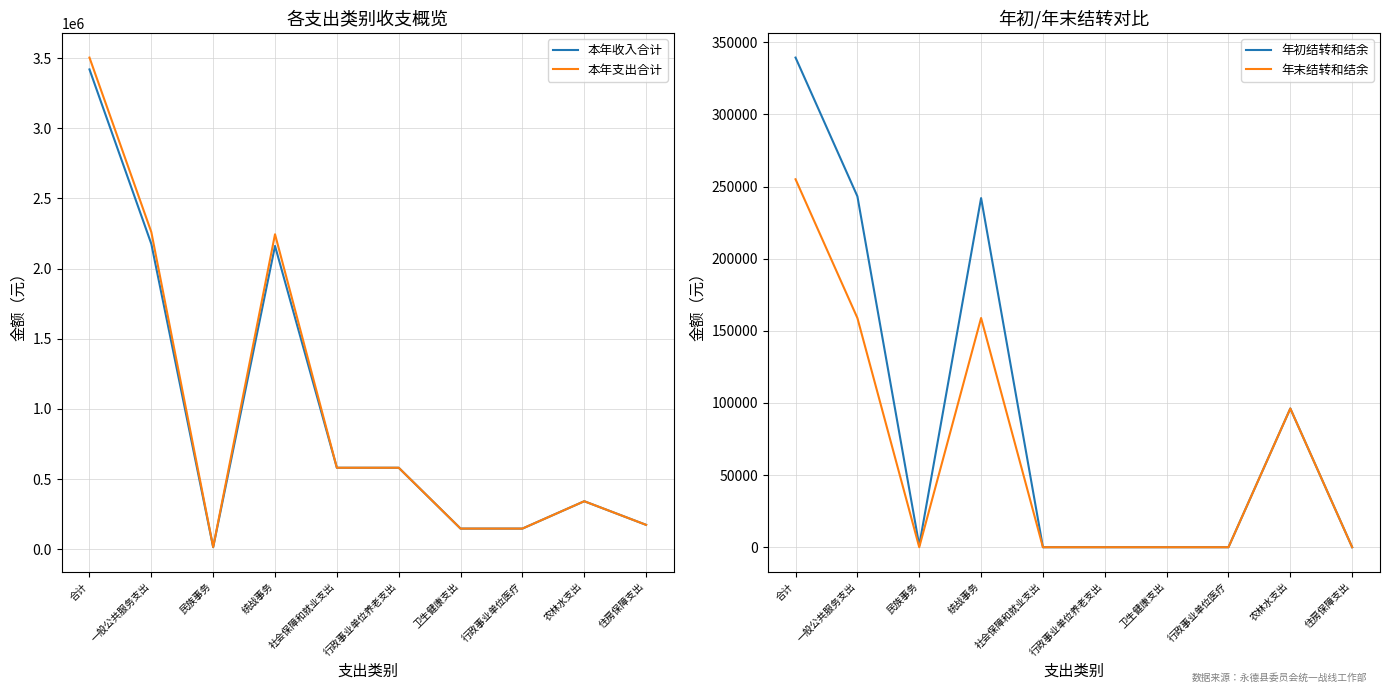

What is the average value of the 本年支出合计 series?

999353.1